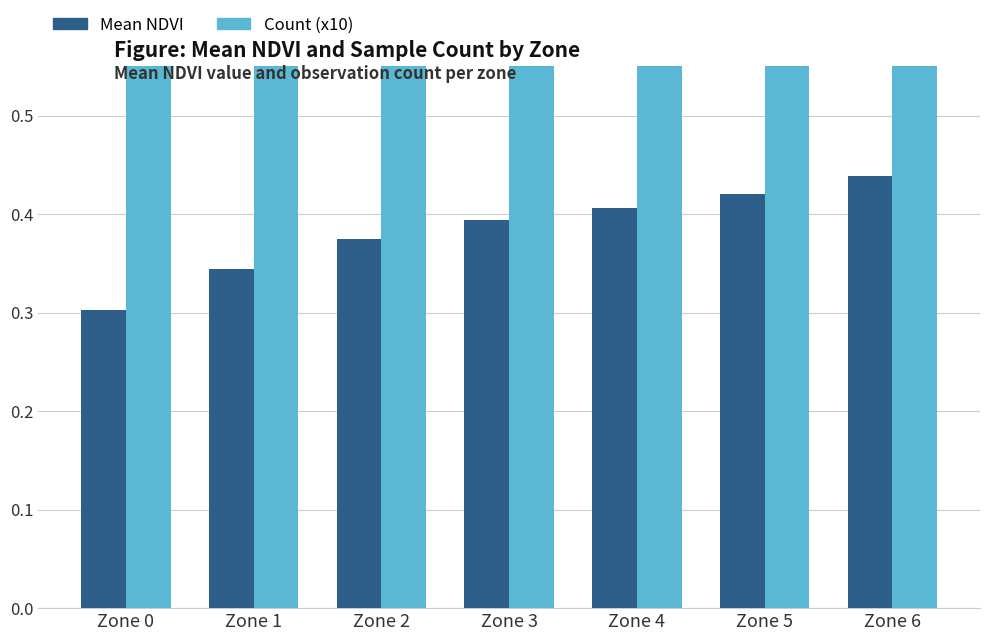

Is it true that Count (x10) equals 0.6 at Zone 3?

False